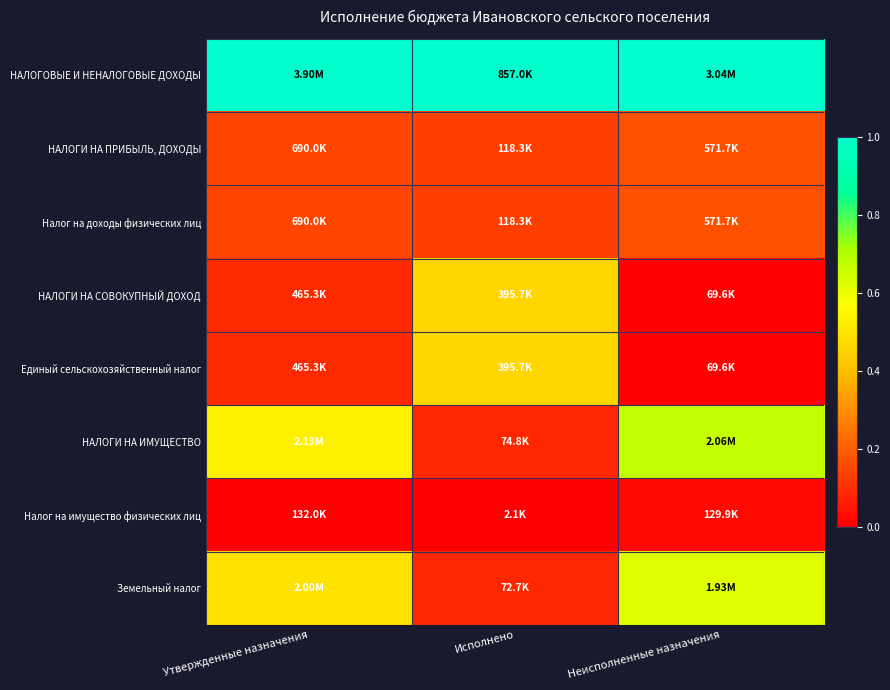

Between Неисполненные назначения and Исполнено, which is larger?

Неисполненные назначения